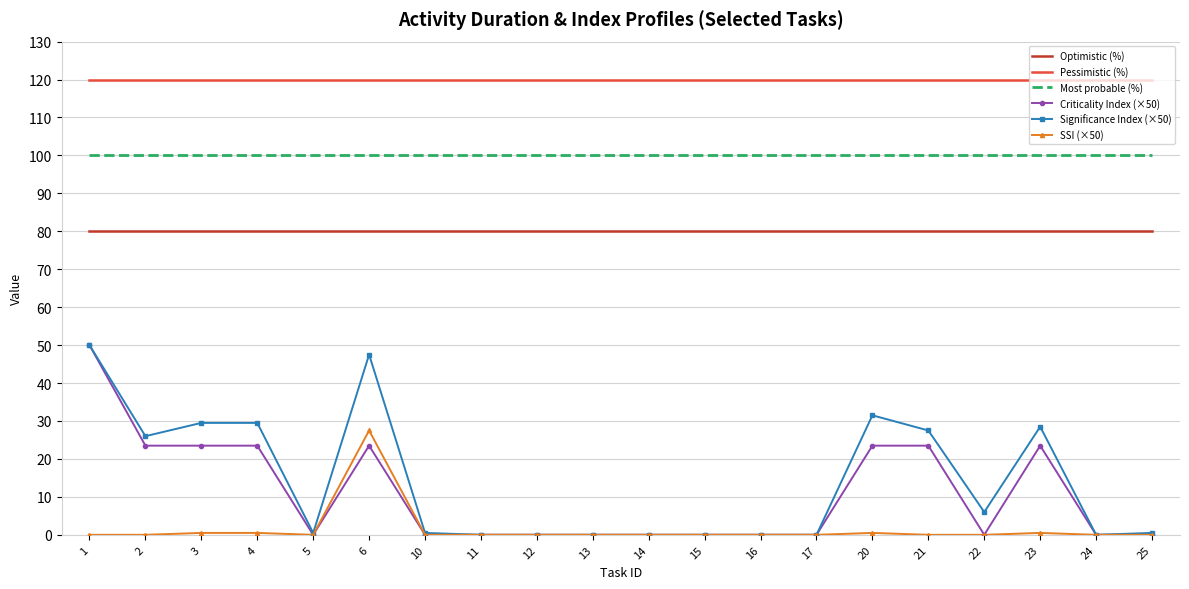

The Most probable (%) series shows 137.2 at 10. True or false?

False